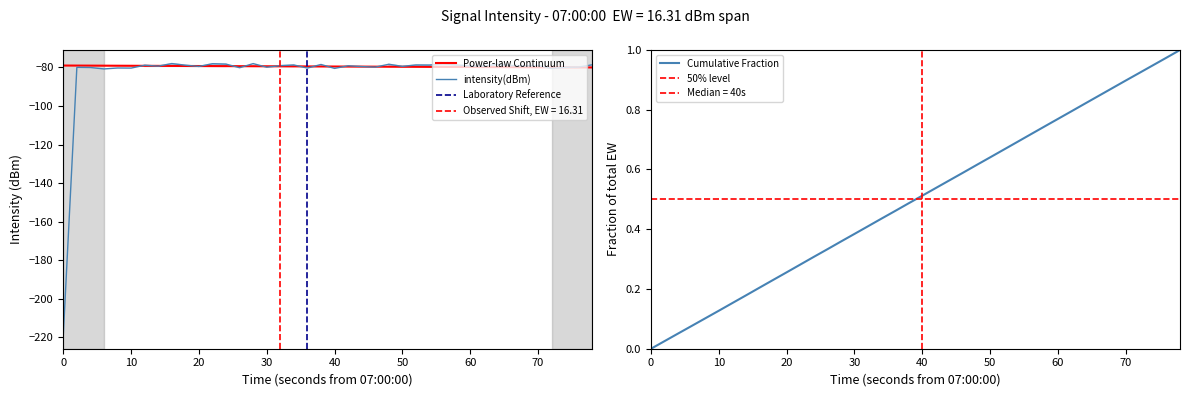

What is the highest value of the Power-law Continuum series?

-79.0